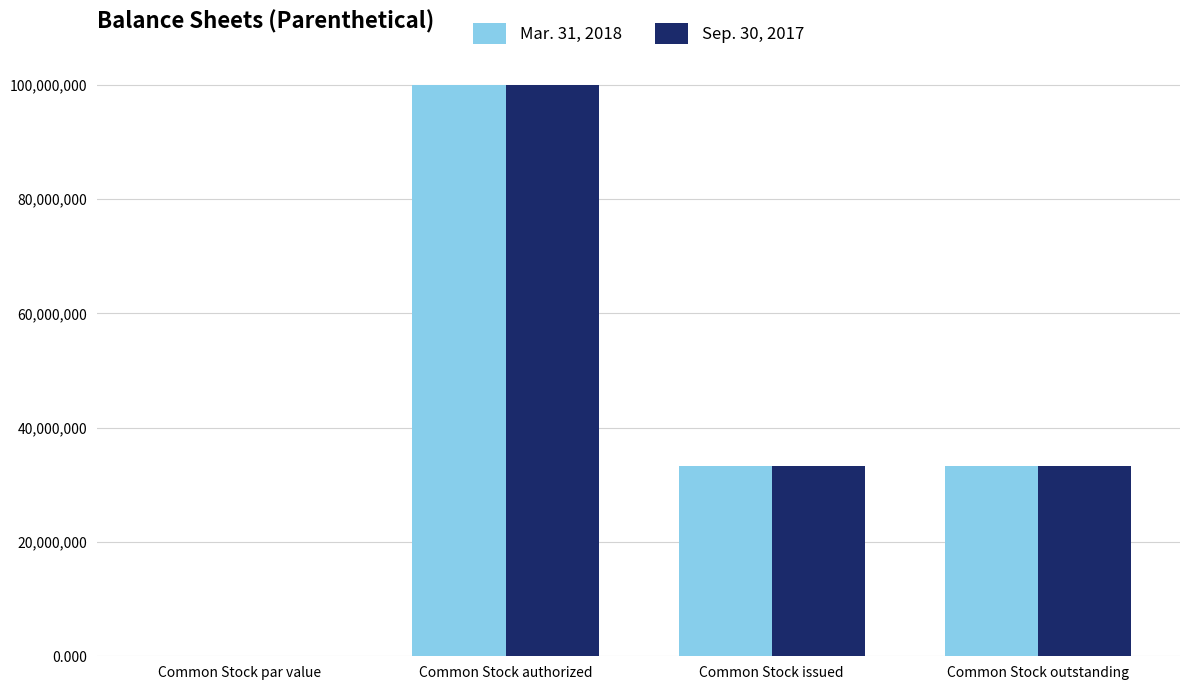

The value of Mar. 31, 2018 at Common Stock outstanding is 48606114.1. True or false?

False